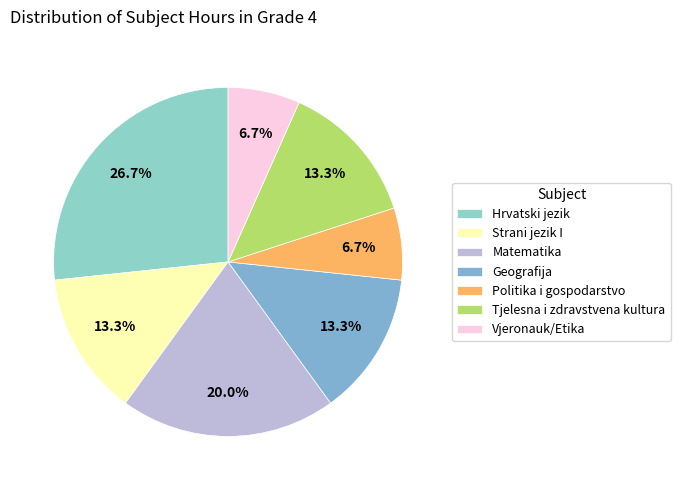

Is there any slice that represents more than half of the pie?

No